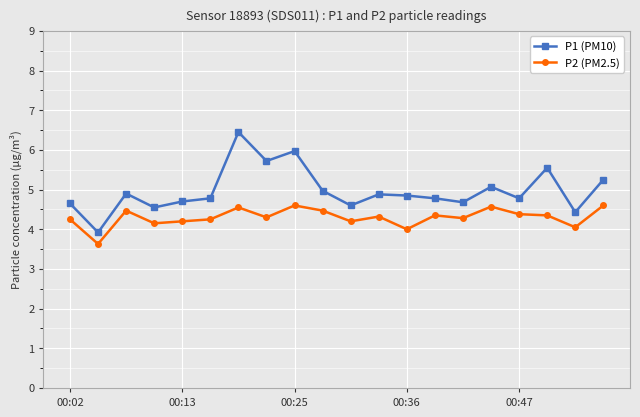

Which series has the widest spread of values?

P1 (PM10)